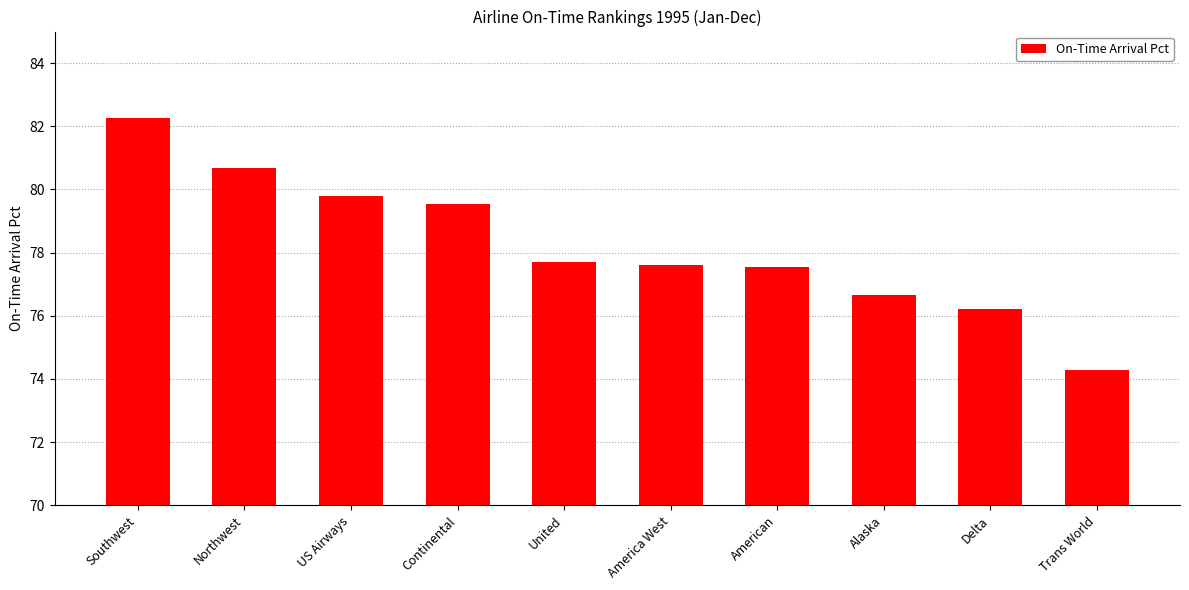

What is the value of the 5th bar from the left?

77.7